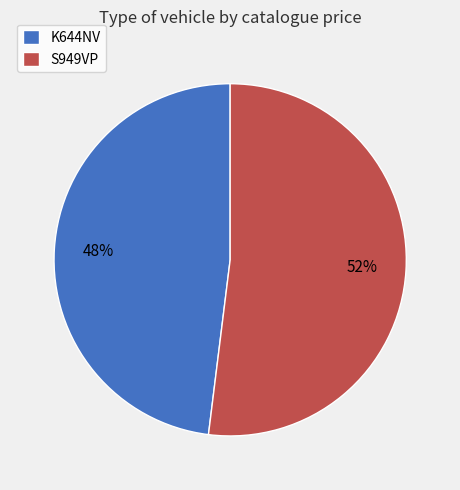

To the nearest percent, what portion does S949VP represent?

52%